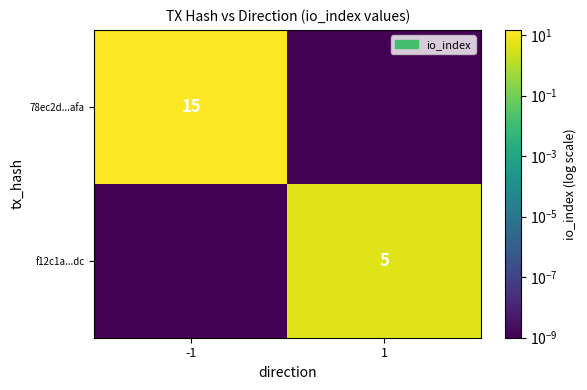

Is it true that 78ec2d...afa equals 10.1 at -1?

False